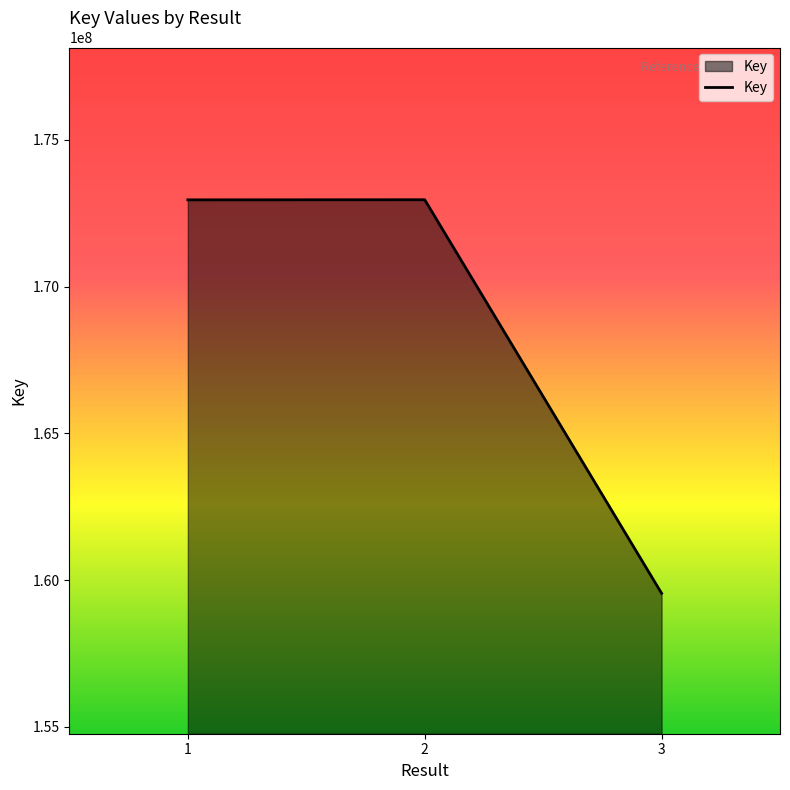

Is it true that the value at 2 is 172962049?

True